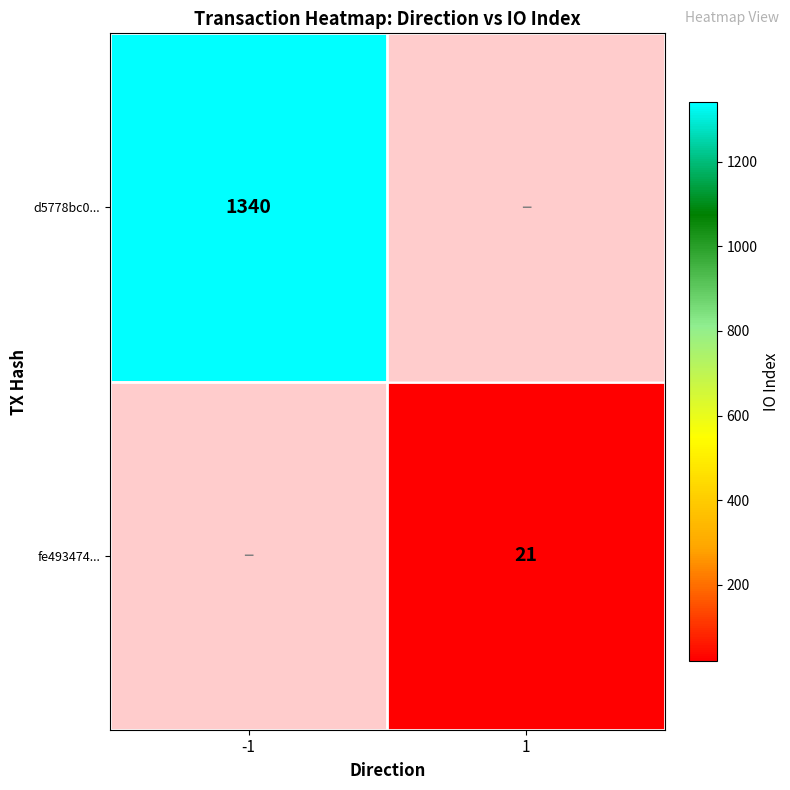

Count the number of categories in the chart.

2